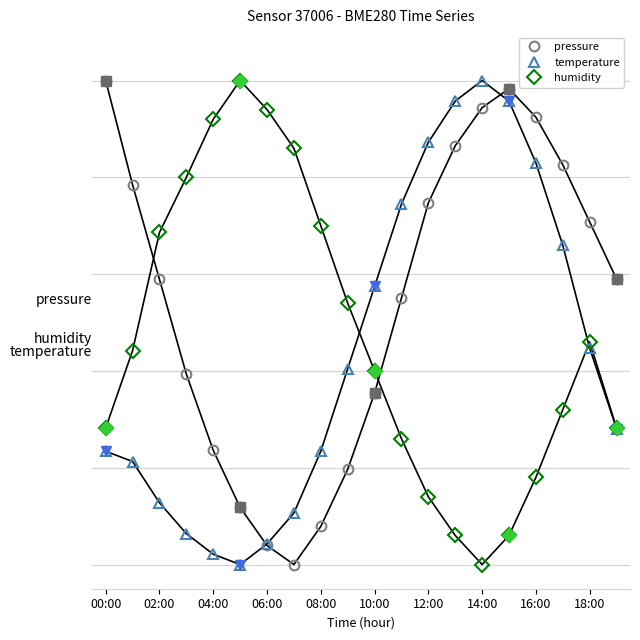

List the series in order of their peak value, lowest first.

pressure, temperature, humidity